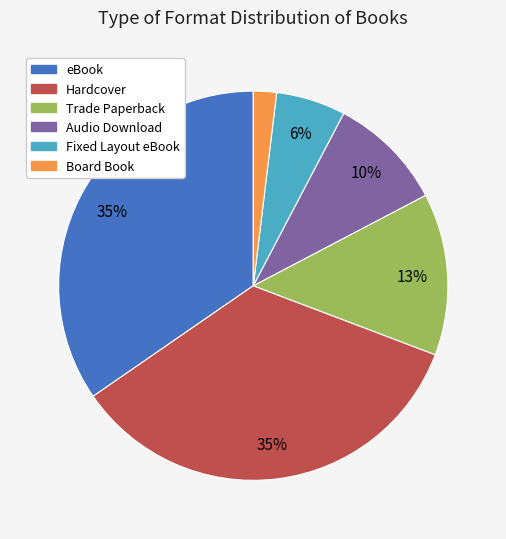

To the nearest percent, what is the average slice percentage?

17%